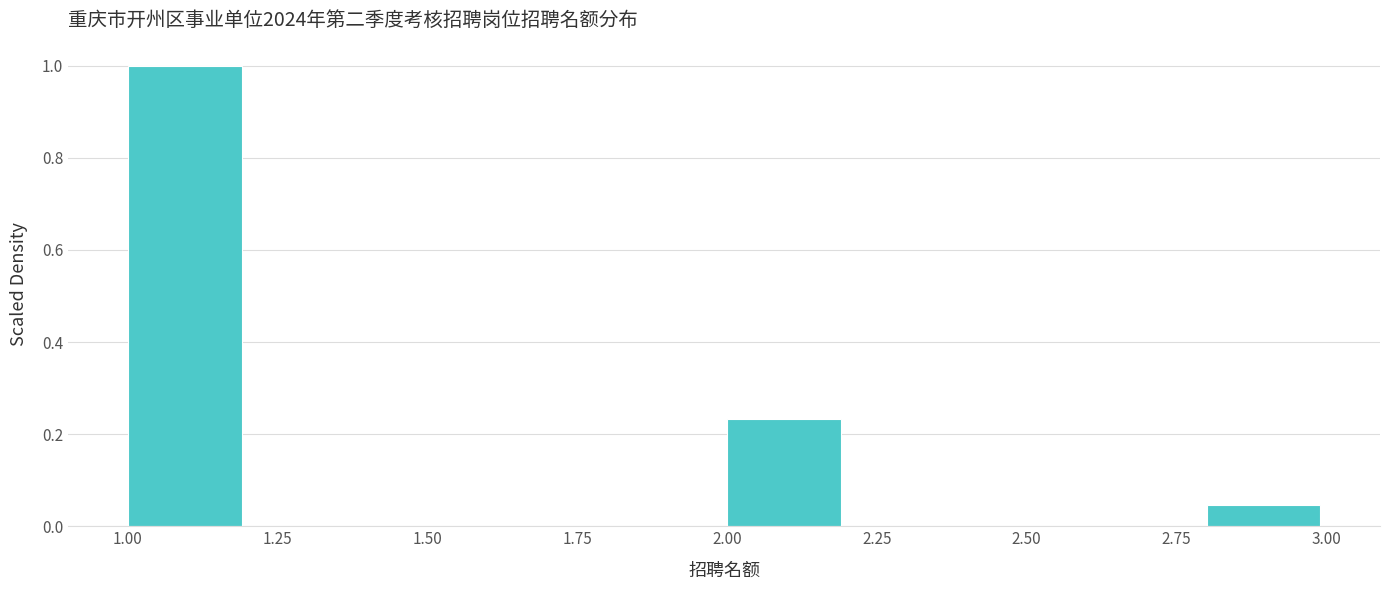

How tall is the bar that spans 2.8 to 3.0 on the x-axis? The values are not printed on the chart, so give them approximately, as read against the axis.

0.04